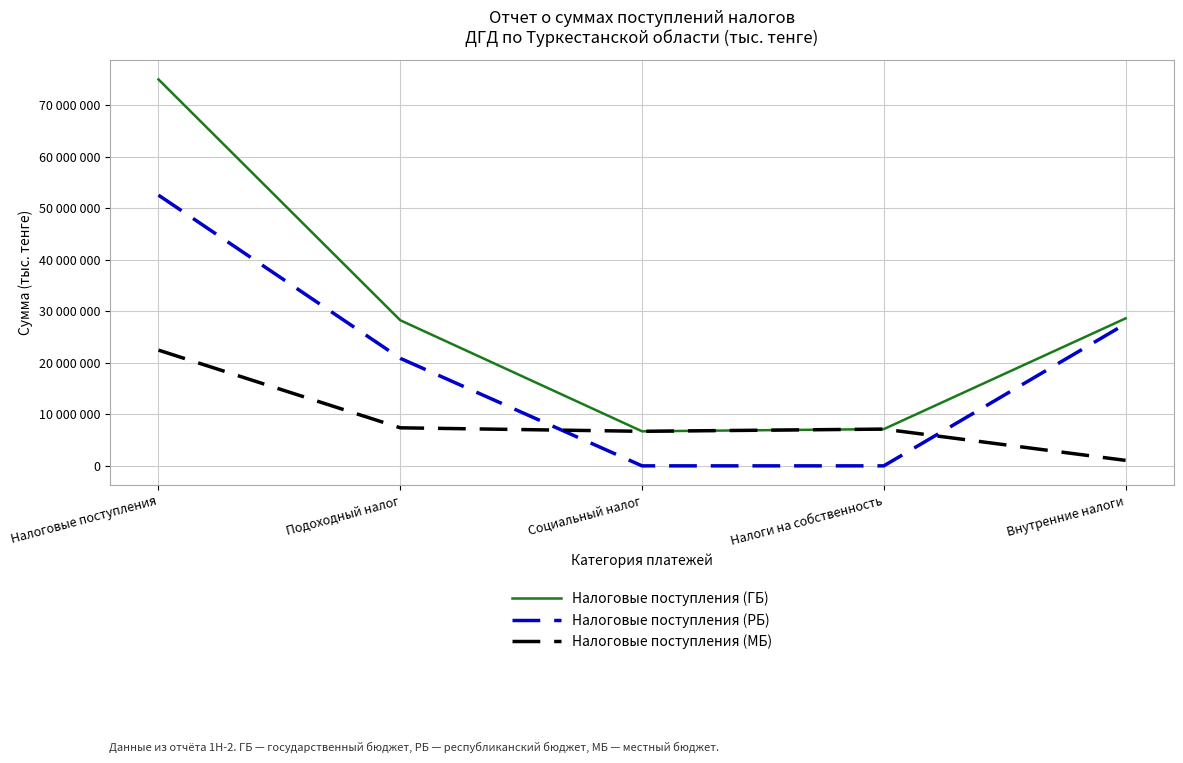

List the series in order of their overall mean, highest first.

Налоговые поступления (ГБ), Налоговые поступления (РБ), Налоговые поступления (МБ)